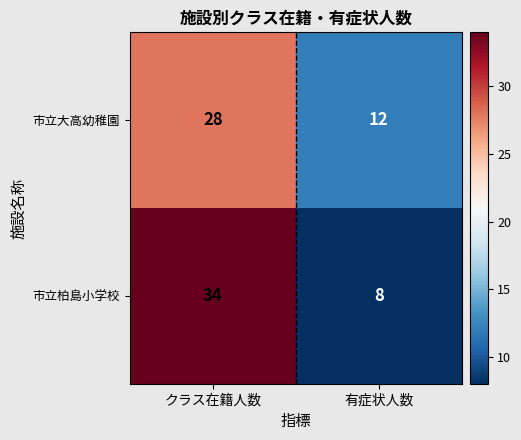

List the series in order of their peak value, highest first.

市立柏島小学校, 市立大高幼稚園